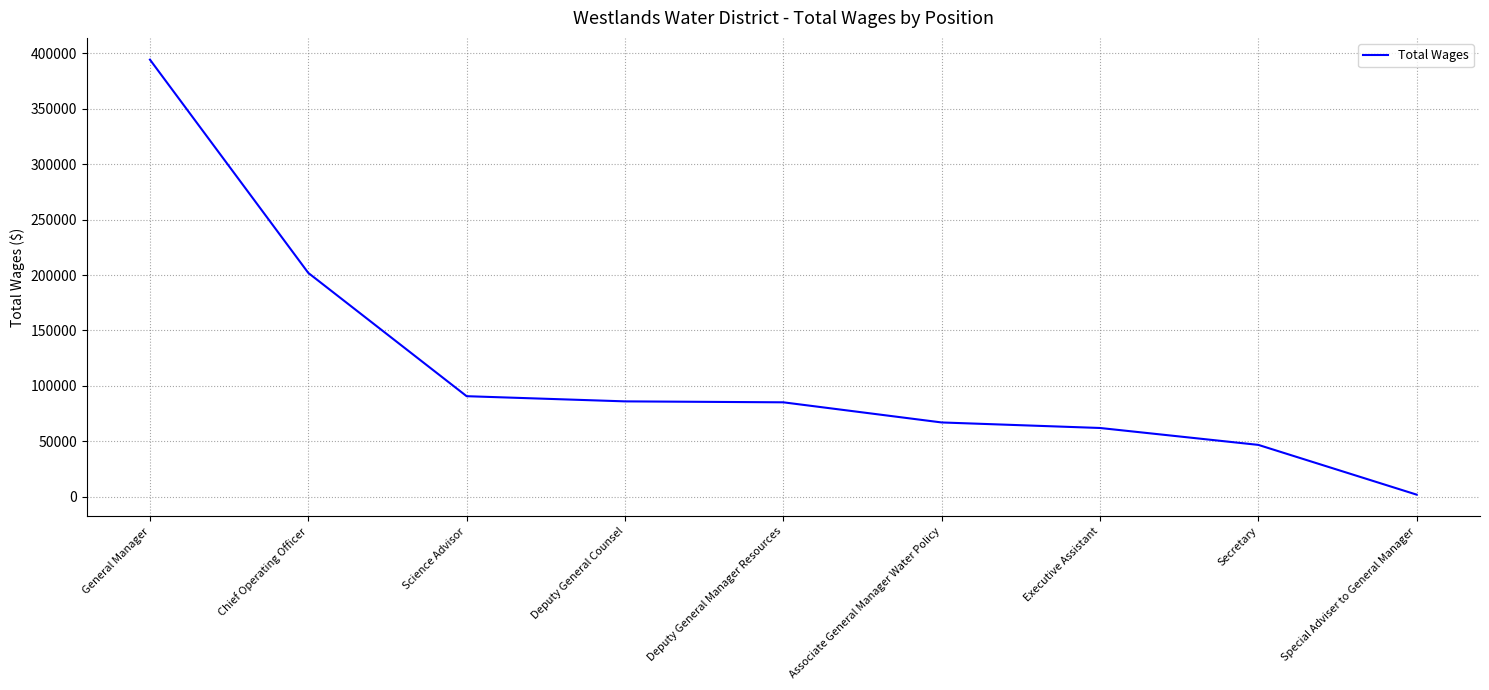

At which label is the value closest to 198137?

Chief Operating Officer